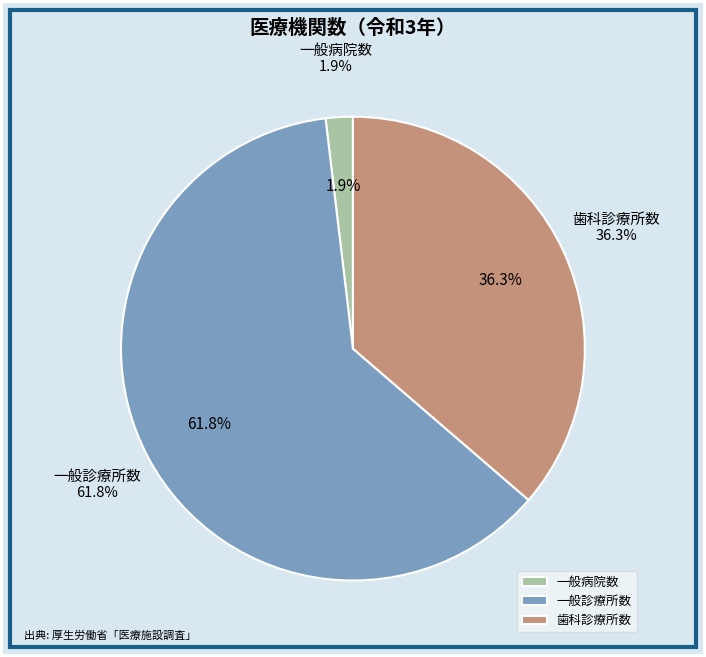

To the nearest percent, what percentage of the pie is 歯科診療所数?

36%